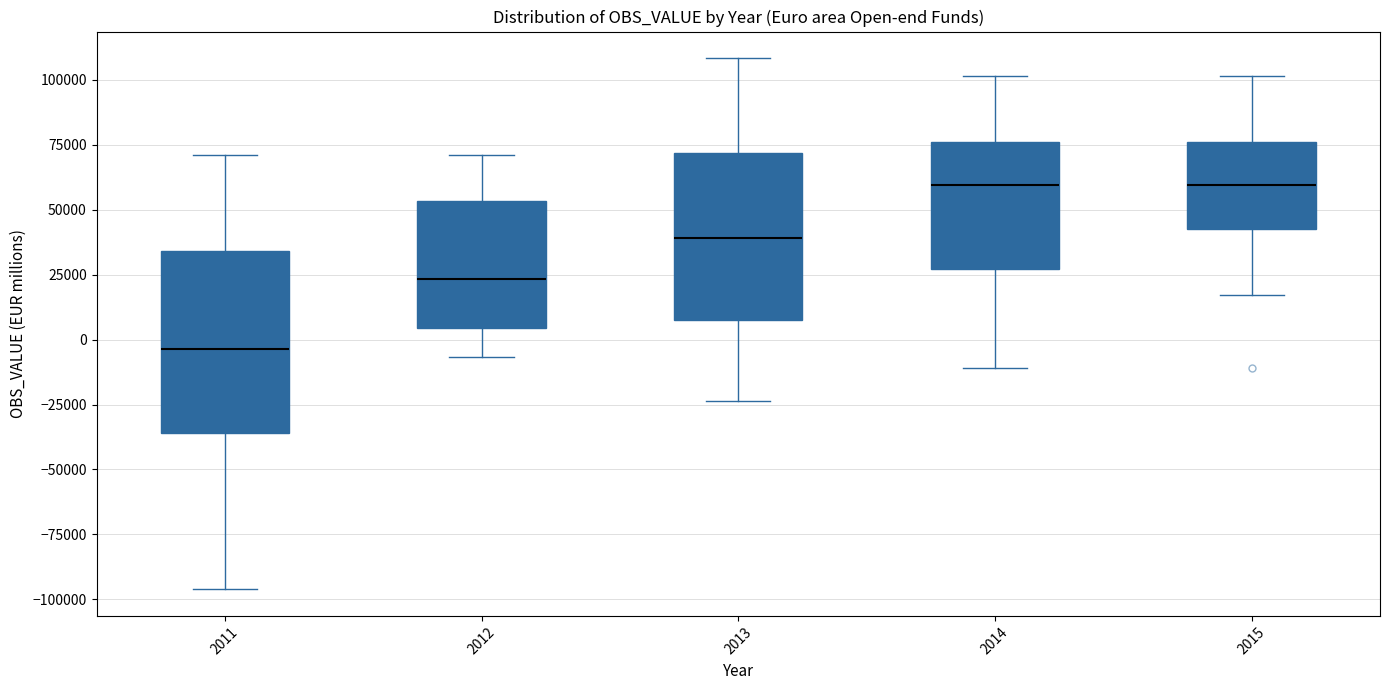

Reading left to right, read every box against the y-axis: the position of its median line, the range the box covers, and the ends of its whiskers. The values are not printed on the chart, so give them approximately, as read against the axis.

2011: median -5000, box -35000 to 35000, whiskers -95000 to 70000
2012: median 25000, box 5000 to 55000, whiskers -5000 to 70000
2013: median 40000, box 10000 to 70000, whiskers -25000 to 110000
2014: median 60000, box 25000 to 75000, whiskers -10000 to 100000
2015: median 60000, box 40000 to 75000, whiskers 15000 to 100000